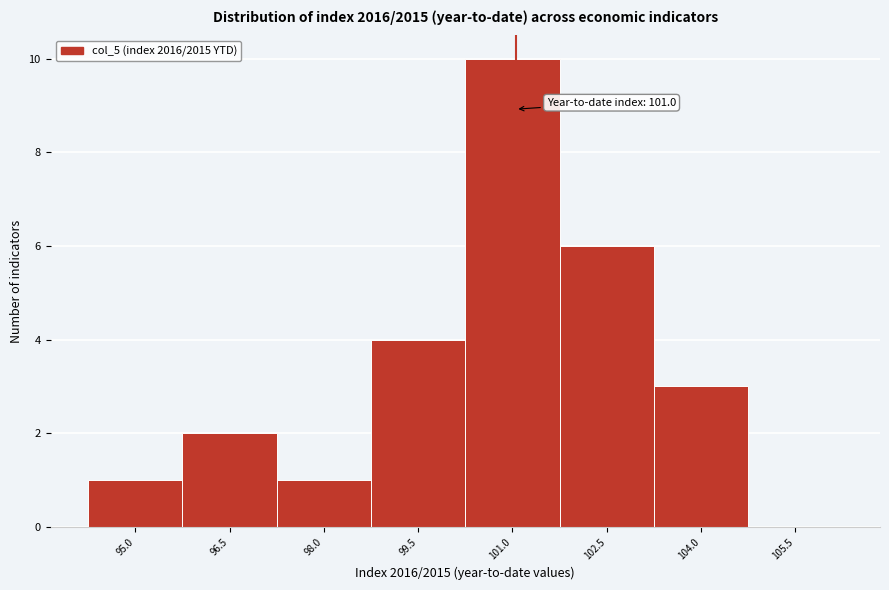

Which range on the x-axis has the tallest bar?

100.2 to 101.7